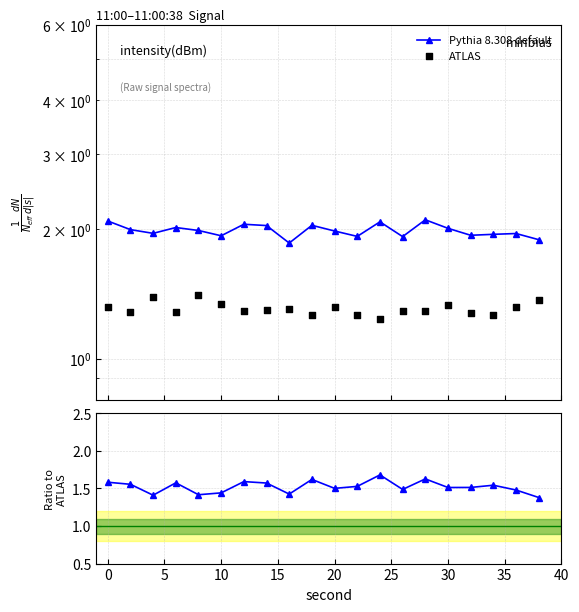

Which series has the largest Y range (max minus min)?

Pythia 8.308 default